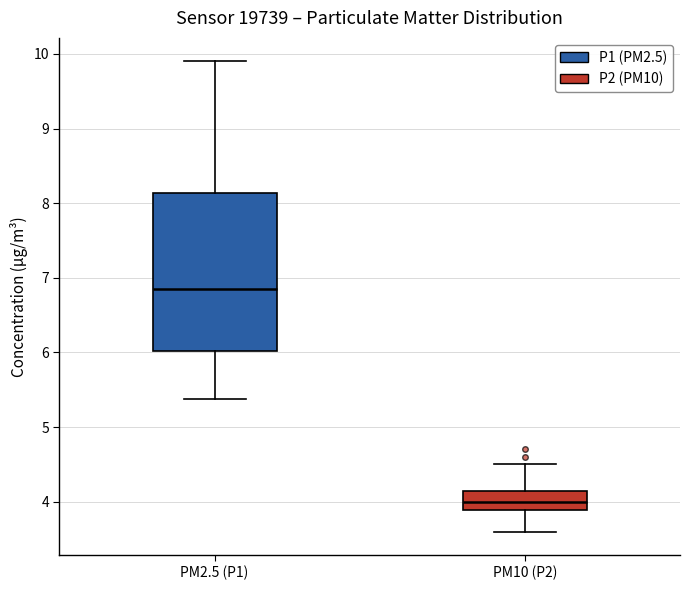

Reading left to right, transcribe this box plot: for each box, give where its median line is, the range the box spans, and where its two whiskers end, as read against the y-axis. The values are not printed on the chart, so give them approximately, as read against the axis.

PM2.5 (P1): median 6.9, box 6.0 to 8.1, whiskers 5.4 to 9.9
PM10 (P2): median 4.0, box 3.9 to 4.1, whiskers 3.6 to 4.5